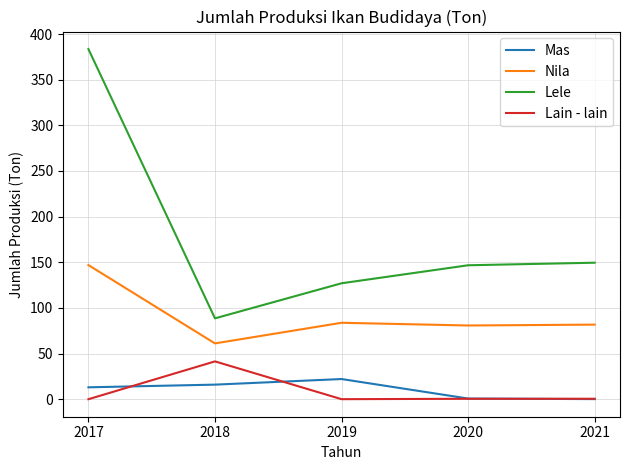

Which series has the largest range (max minus min)?

Lele